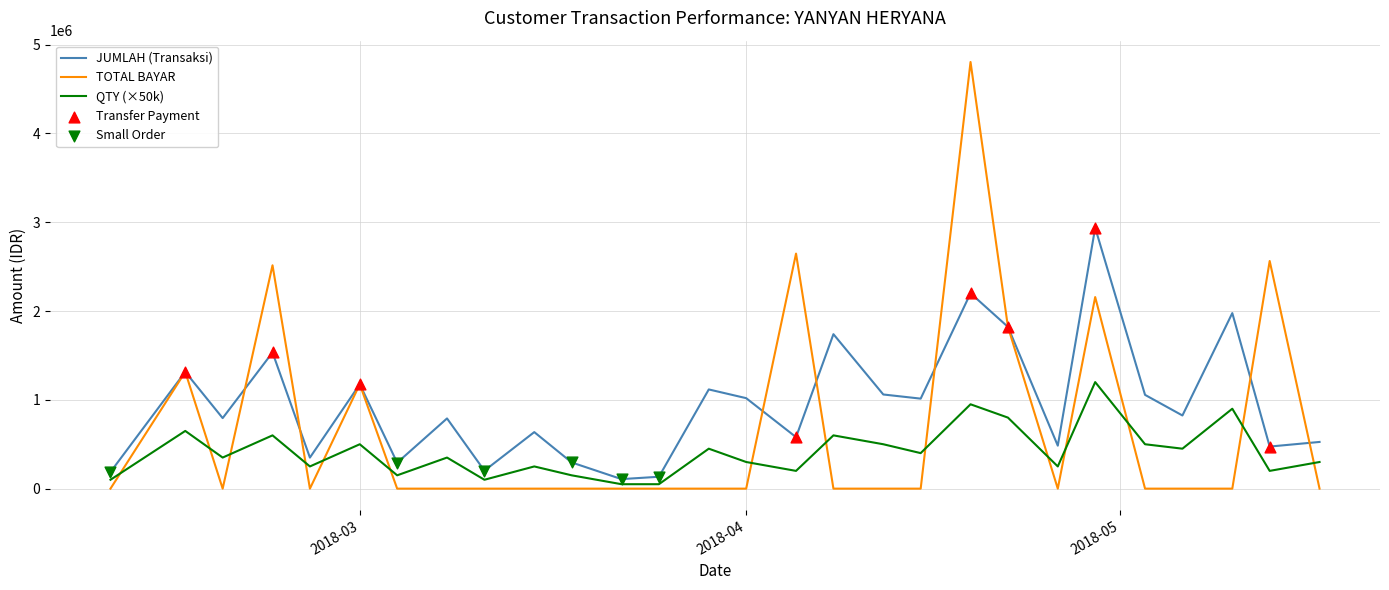

Which series has the largest total across all categories?

JUMLAH (Transaksi)